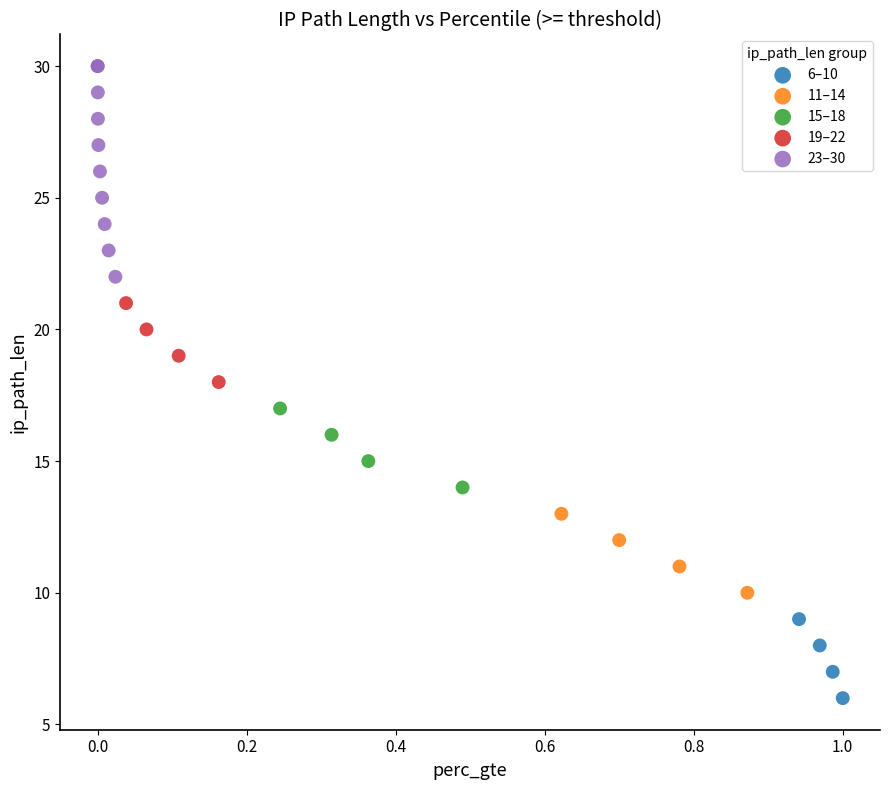

Which series reaches the maximum Y coordinate?

23–30